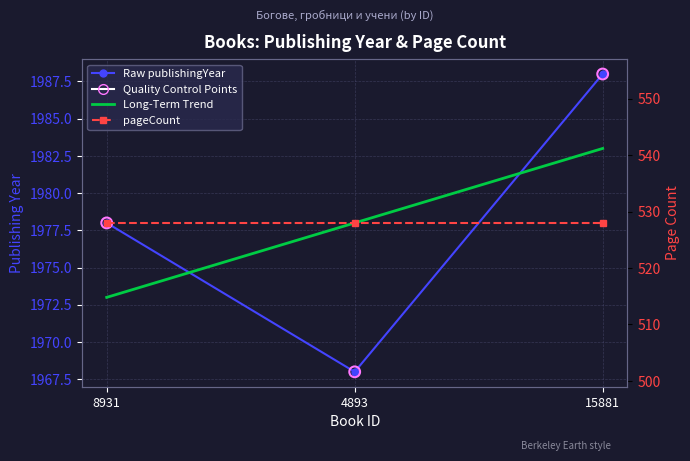

What is the ratio of the value at 4893 to the value at 8931?

1.0